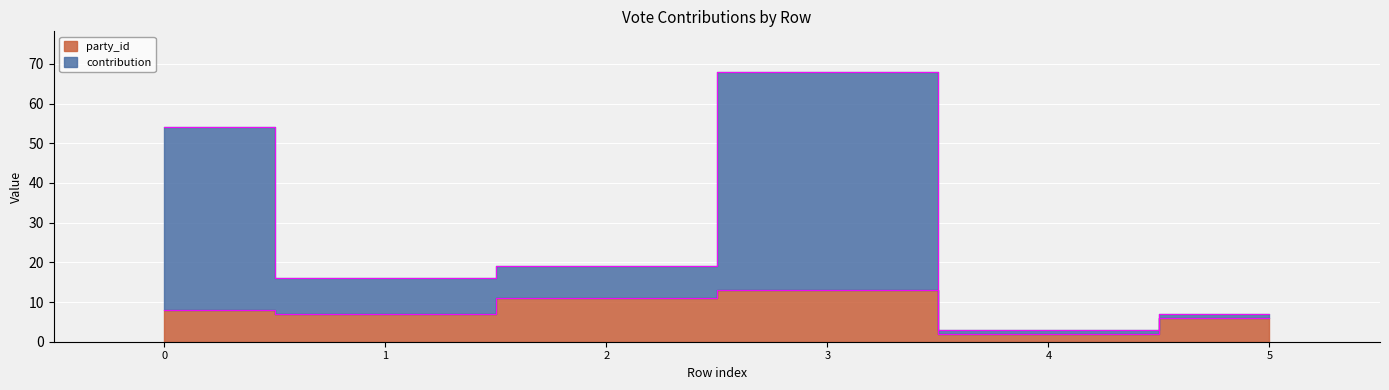

What is the average value of the contribution series?

28